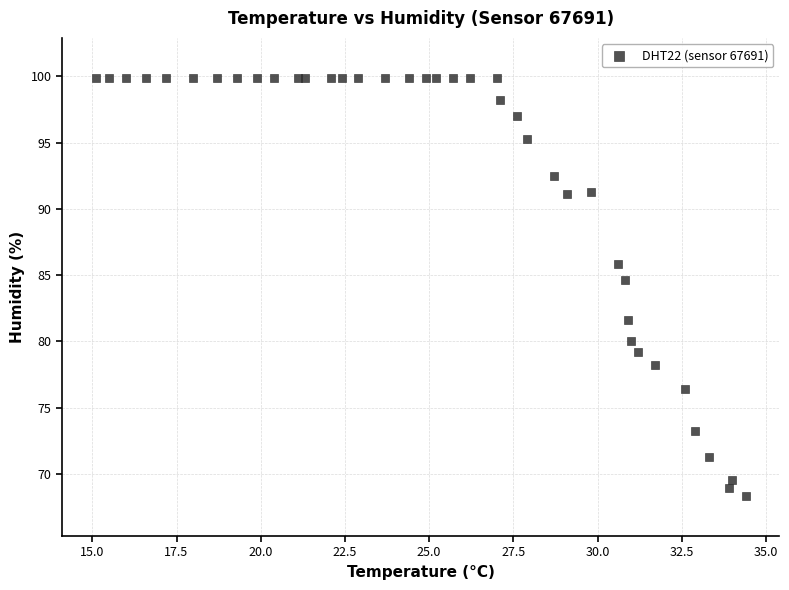

What Y value in the scatter plot is closest to 84?

84.6